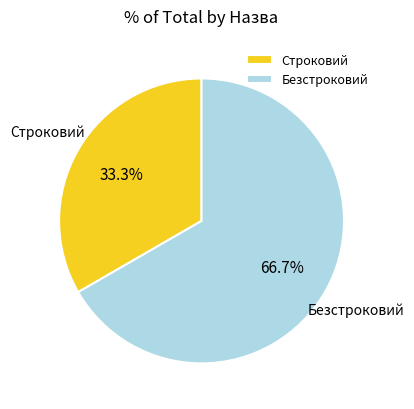

How many slices are in this pie chart?

2